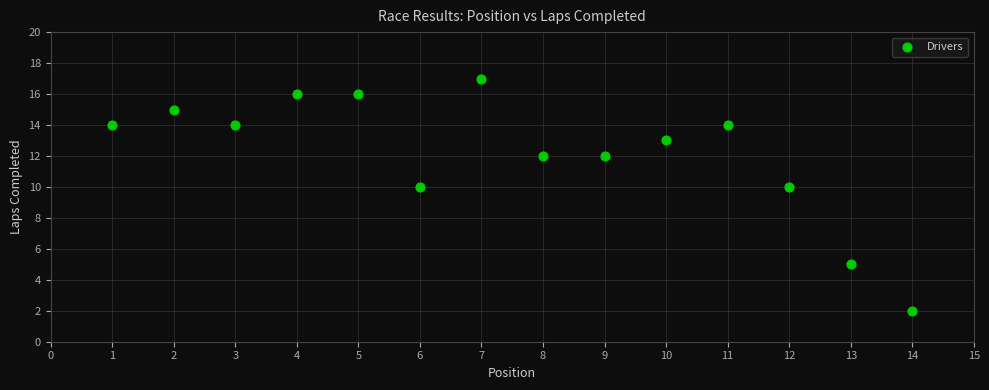

What is the range of X values (max minus min)?

13